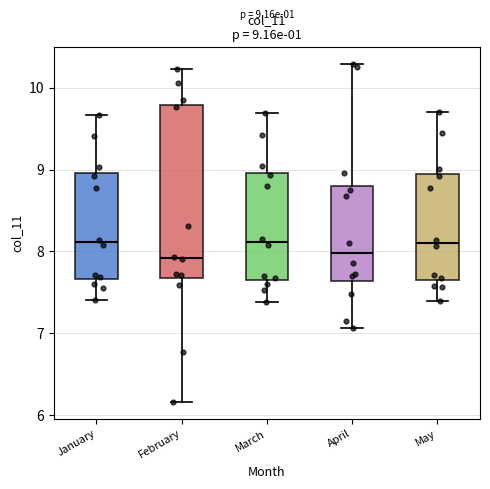

Comparing the boxes themselves (not the whiskers), which one is the tallest?

February